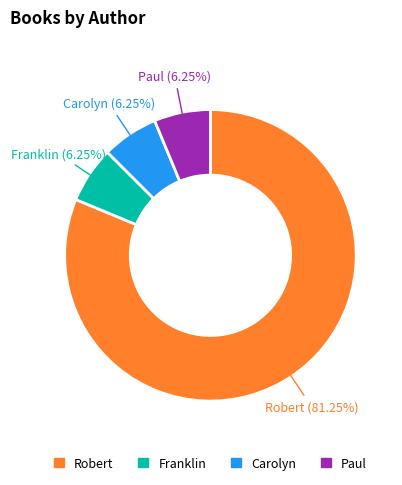

Is there a majority slice in this chart?

Yes